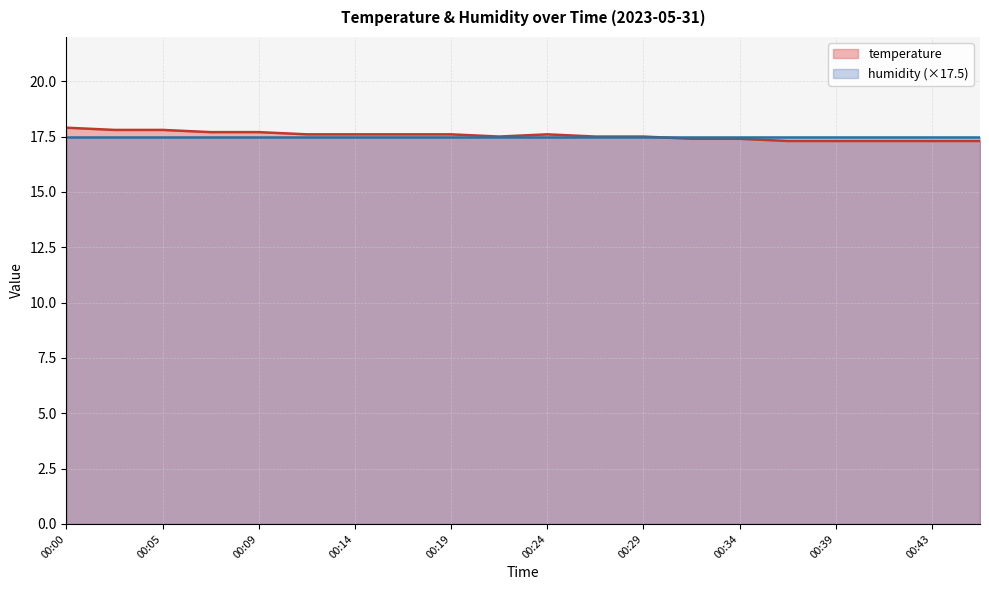

Rank the categories by value from lowest to highest.

00:36, 00:39, 00:41, 00:43, 00:46, 00:31, 00:34, 00:22, 00:26, 00:29, 00:12, 00:14, 00:17, 00:19, 00:24, 00:07, 00:09, 00:02, 00:05, 00:00